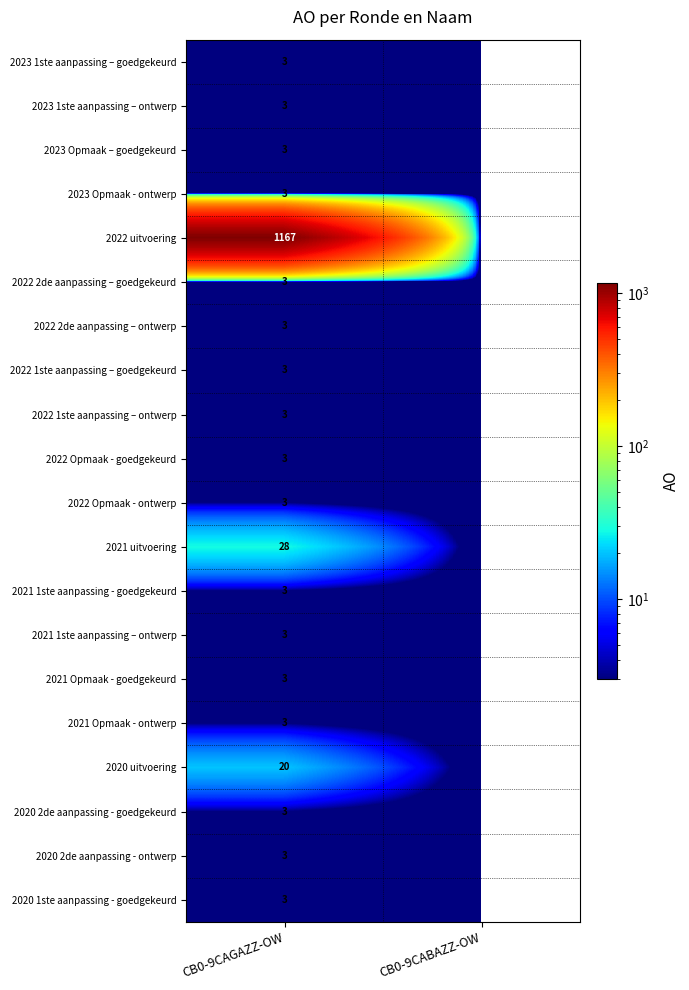

What is the total value across all series at CB0-9CAGAZZ-OW?

1266